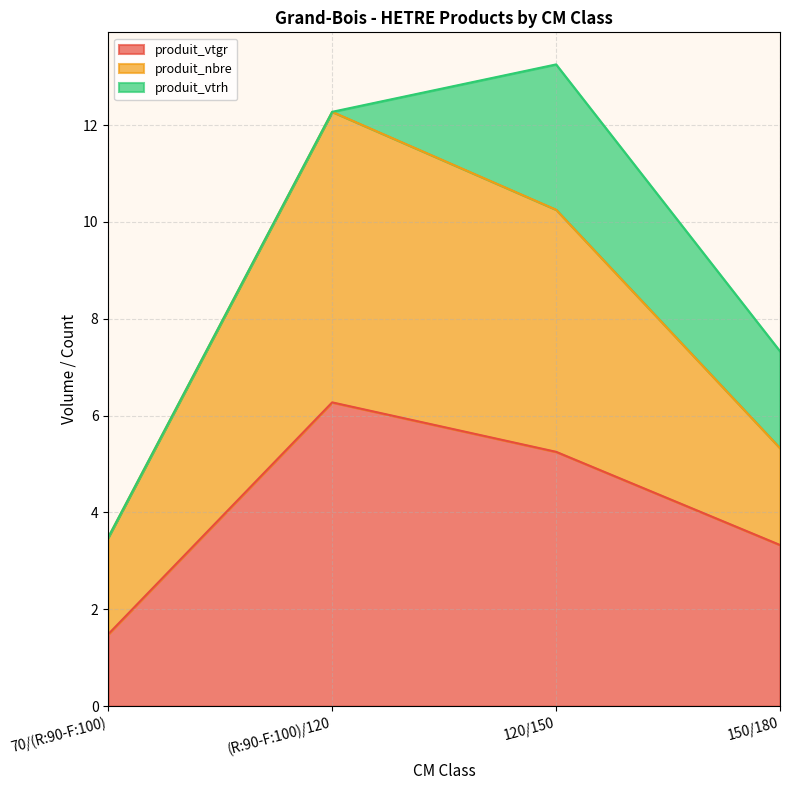

What is the label of the 3rd point from the left?

120/150